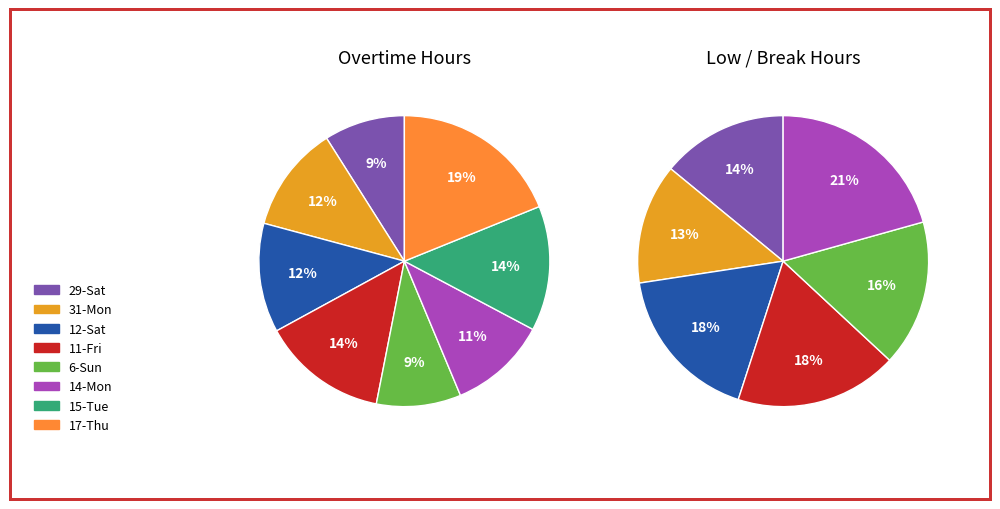

Does 12-Sat represent more than half of the total?

No